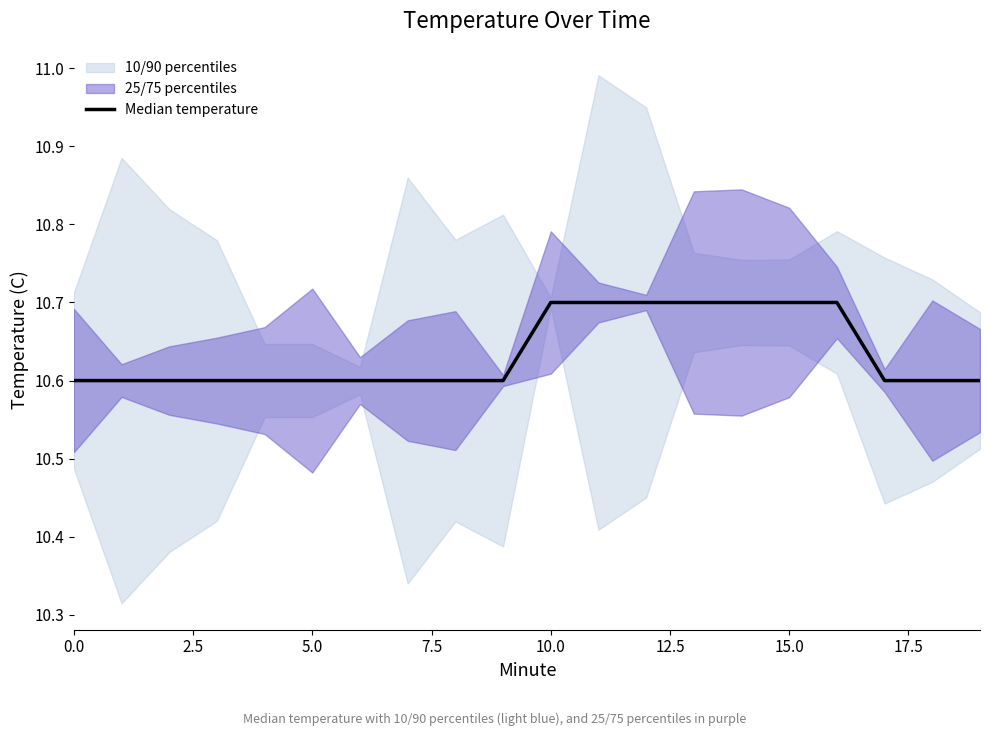

Which label corresponds to the largest value in the chart?

10